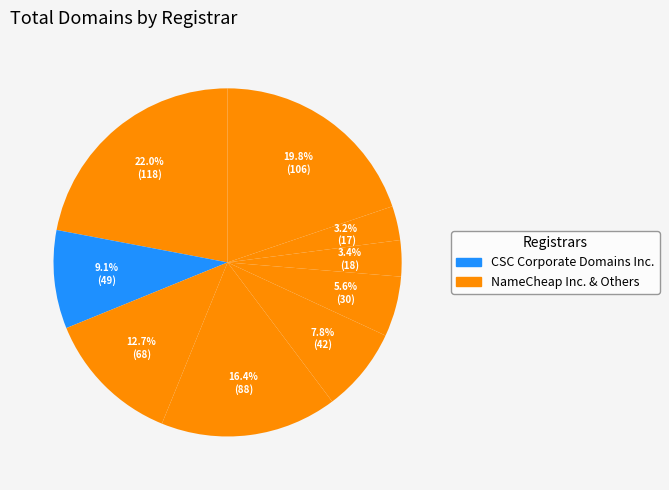

Count the number of slices in the pie.

9